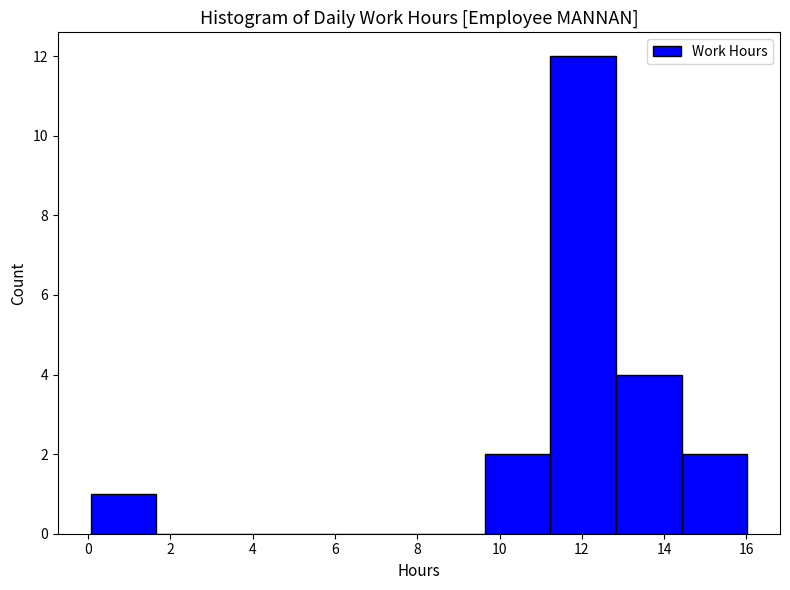

What is the height of the bar covering 11.2 to 12.8 on the x-axis? Neither the bar edges nor the heights are printed on the chart, so give them approximately, as read against the axes.

12